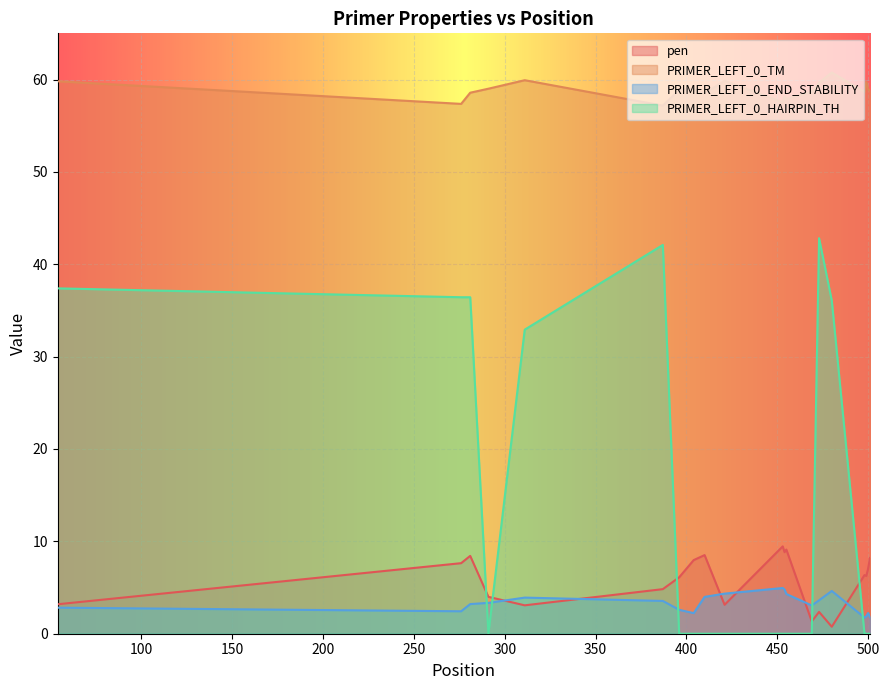

In PRIMER_LEFT_0_TM, how many points are higher than both neighbors (excluding endpoints)?

6